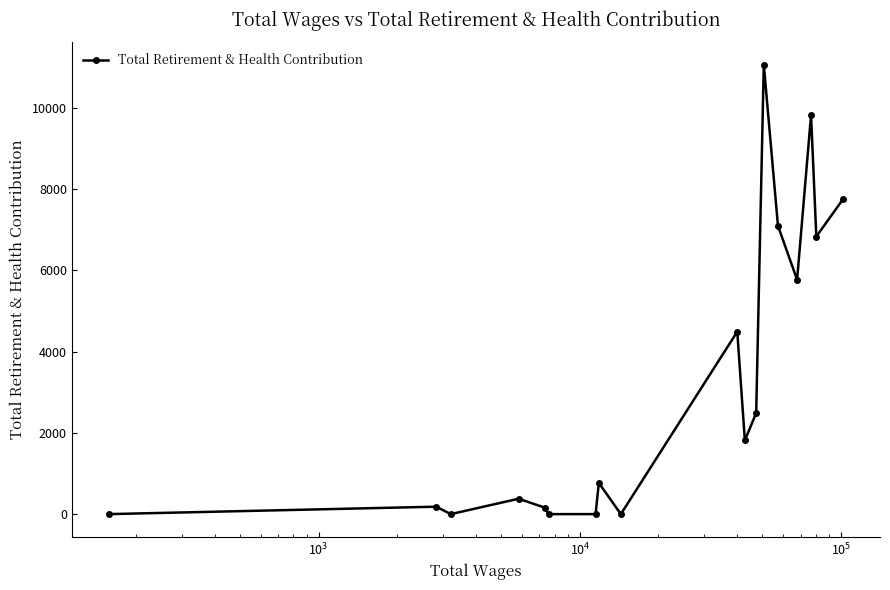

What is the maximum value shown in the chart?

11062